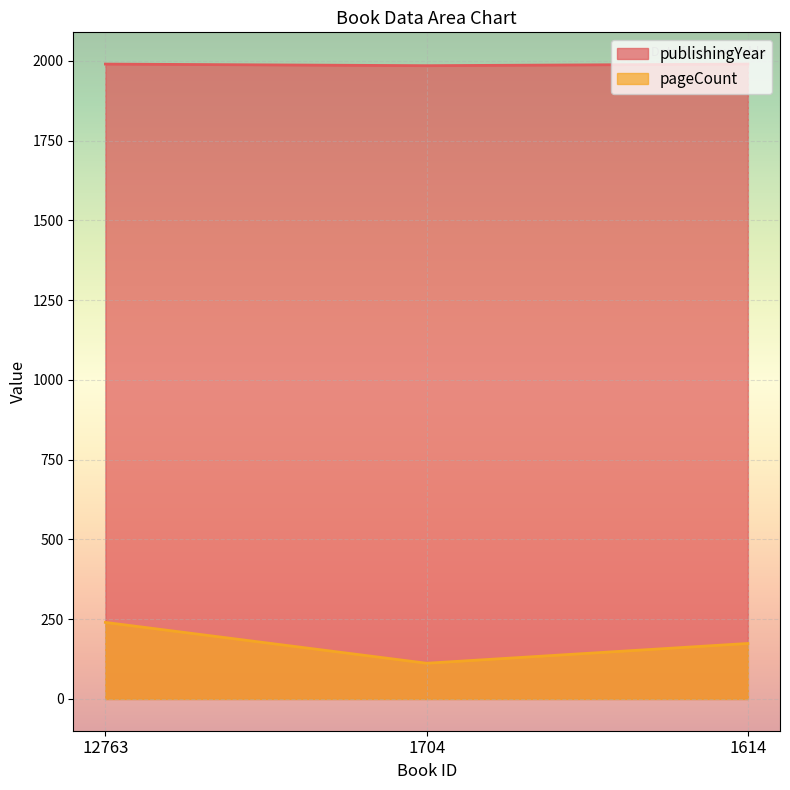

Reading right to left, extract all data points from this chart.

pageCount: 1614=174	1704=112	12763=240
publishingYear: 1614=1990	1704=1985	12763=1990